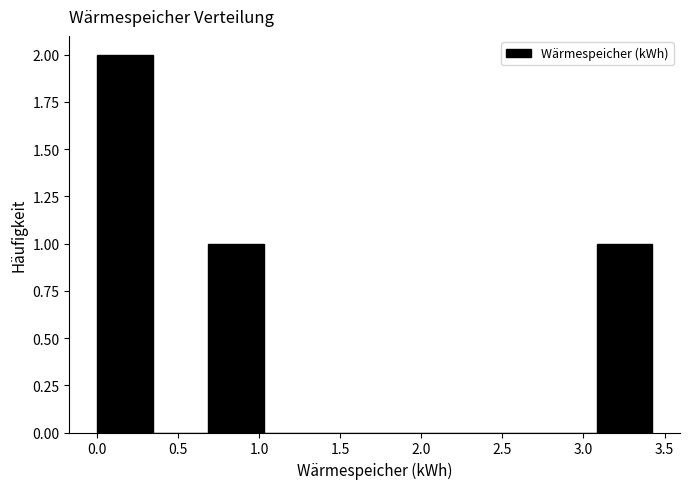

Reading left to right, list every bar in this chart as the range it spans on the x-axis followed by its height. Neither the bar edges nor the heights are printed on the chart, so give them approximately, as read against the axes.

0.00 to 0.35: 2
0.35 to 0.70: 0
0.70 to 1.05: 1
1.05 to 1.35: 0
1.35 to 1.70: 0
1.70 to 2.05: 0
2.05 to 2.40: 0
2.40 to 2.75: 0
2.75 to 3.10: 0
3.10 to 3.40: 1